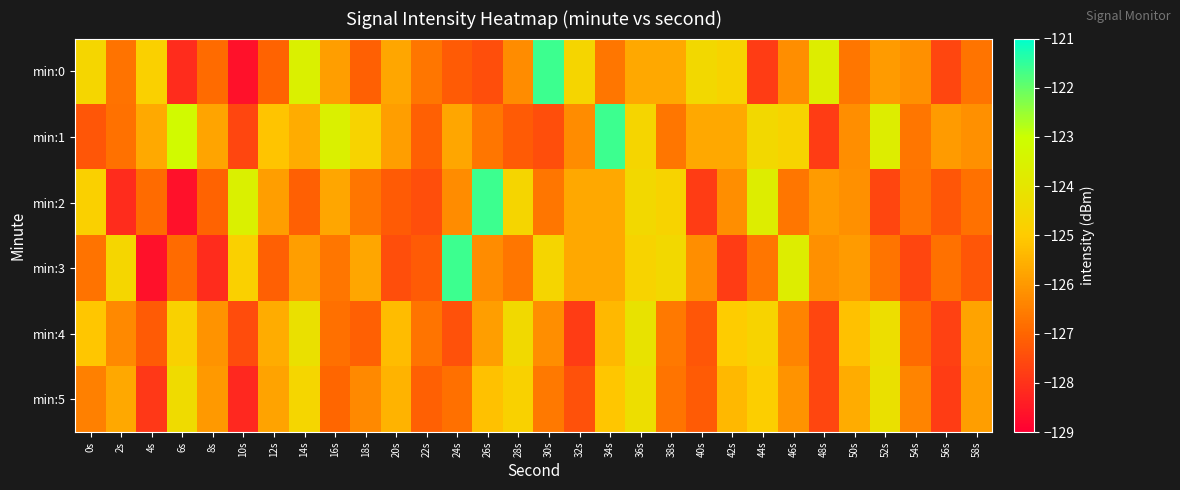

Which series has the largest total across all categories?

min:1